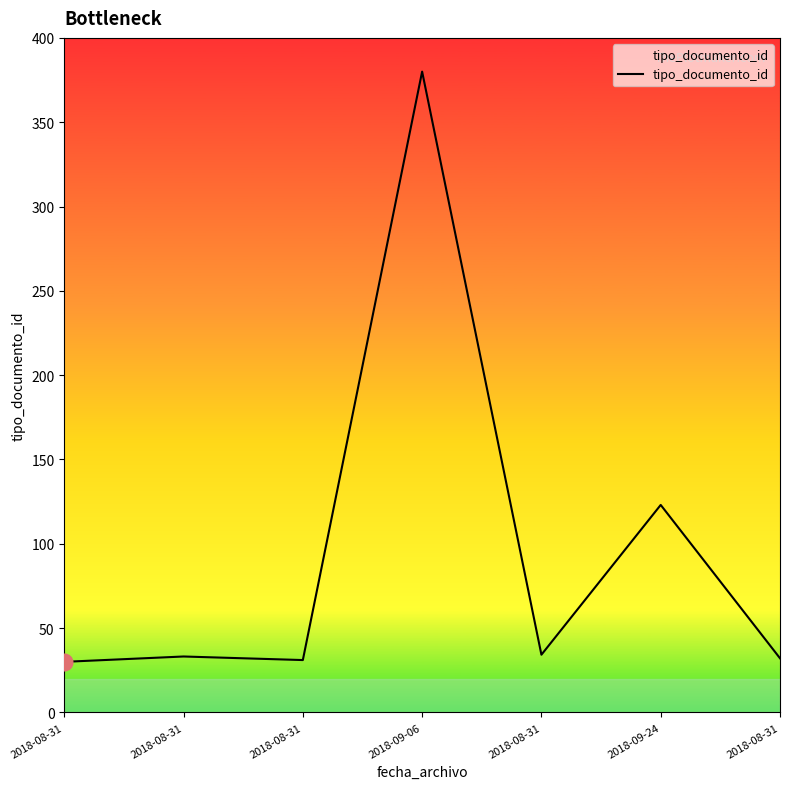

What is the minimum value shown in the chart?

30.0